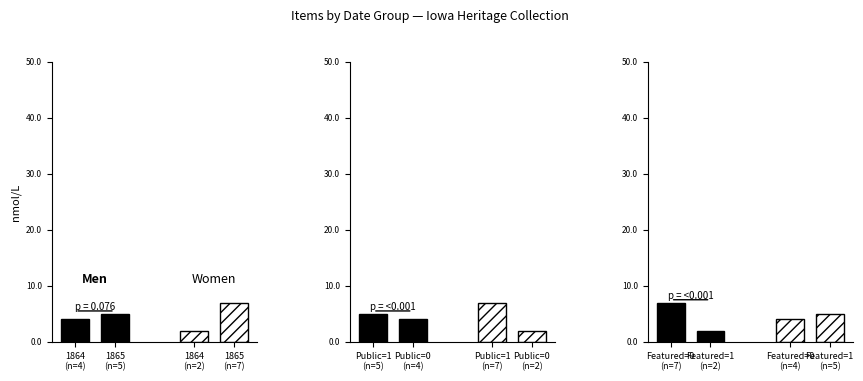

What are all the series names shown in the legend?

Men, Women